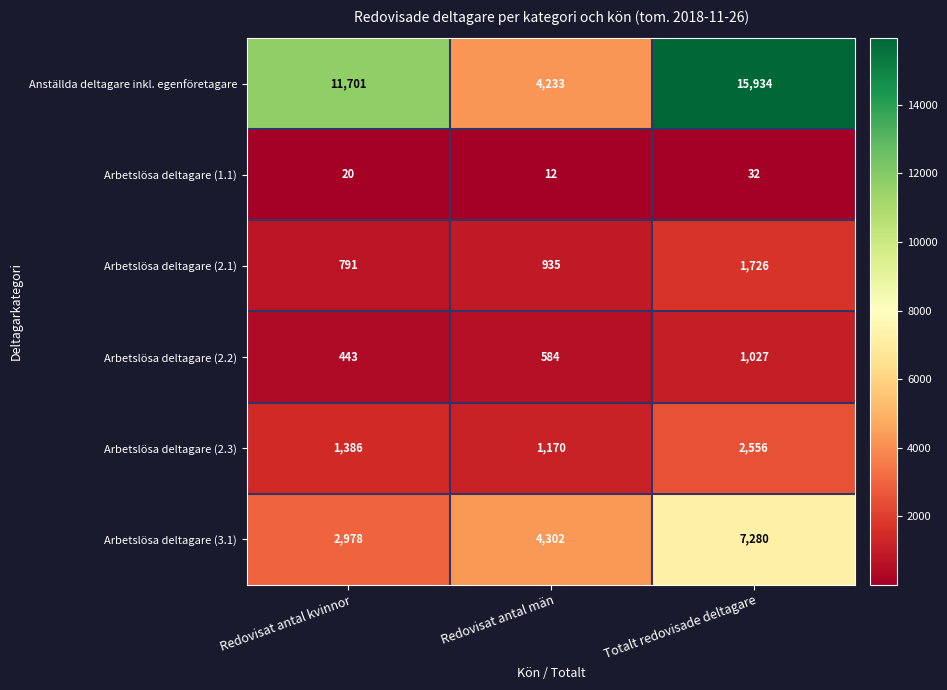

Which label corresponds to the largest value in the chart?

Totalt redovisade deltagare